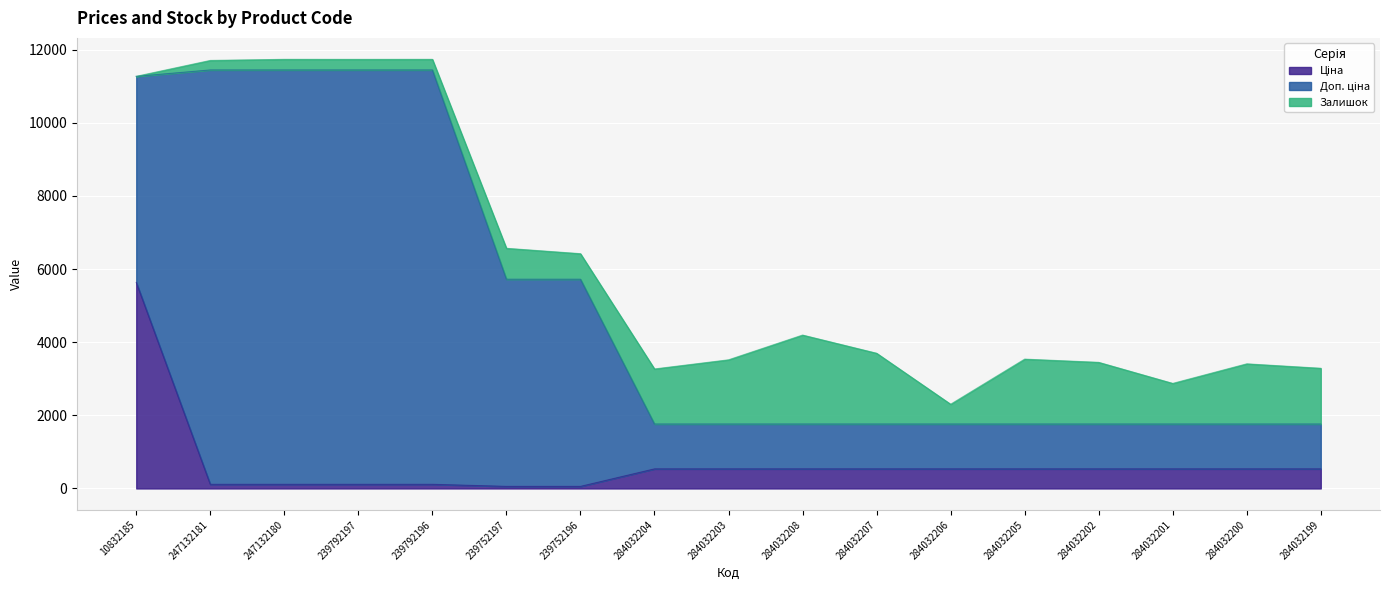

What is the label of the 13th point from the left?

284032205